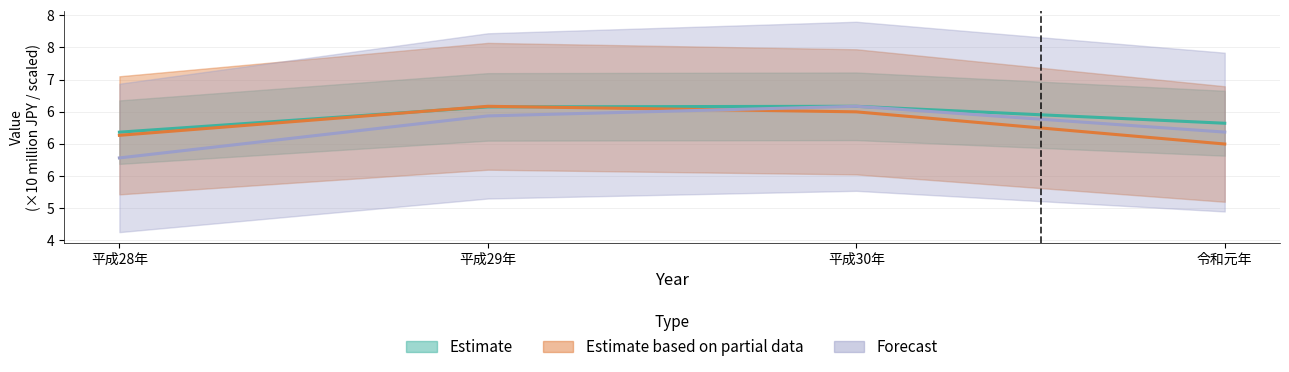

How many interior local peaks does the Estimate series have?

1